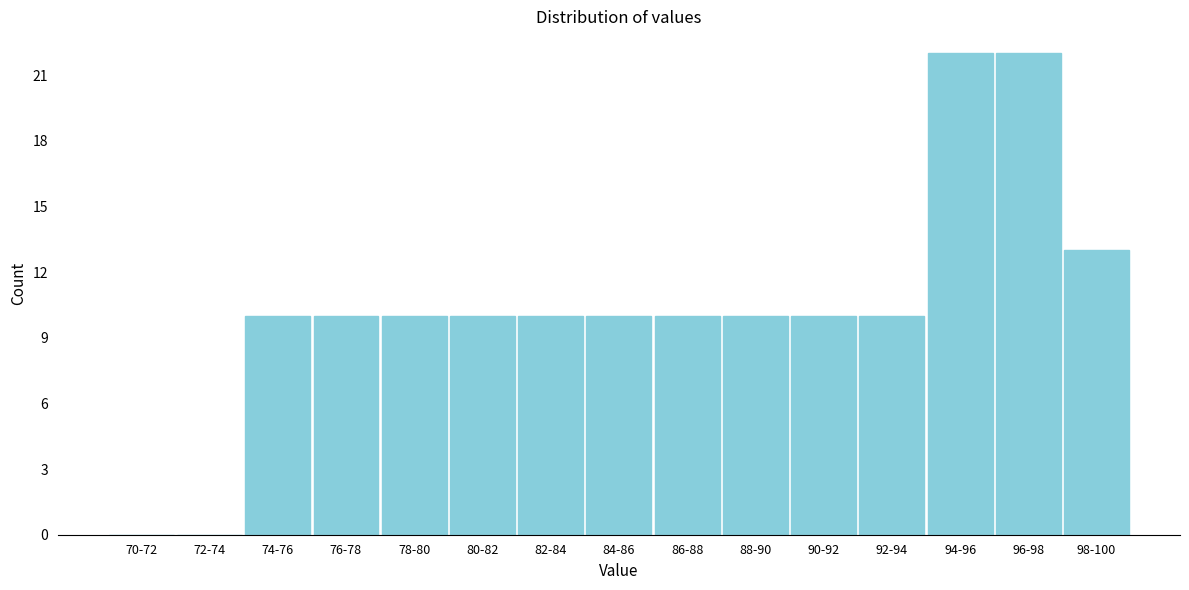

Reading left to right, what are all the values shown in this chart?

70-72=0	72-74=0	74-76=10	76-78=10	78-80=10	80-82=10	82-84=10	84-86=10	86-88=10	88-90=10	90-92=10	92-94=10	94-96=22	96-98=22	98-100=13